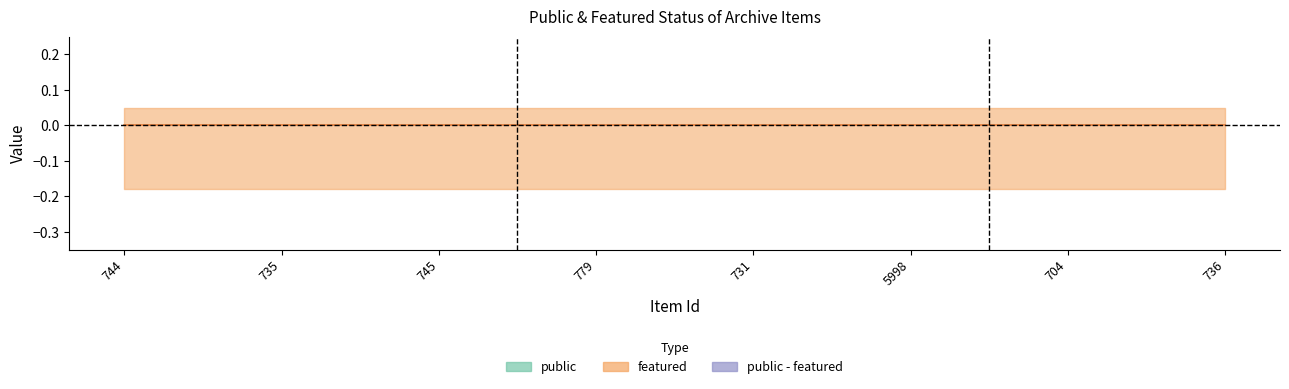

Which category has the lowest value across all series?

744